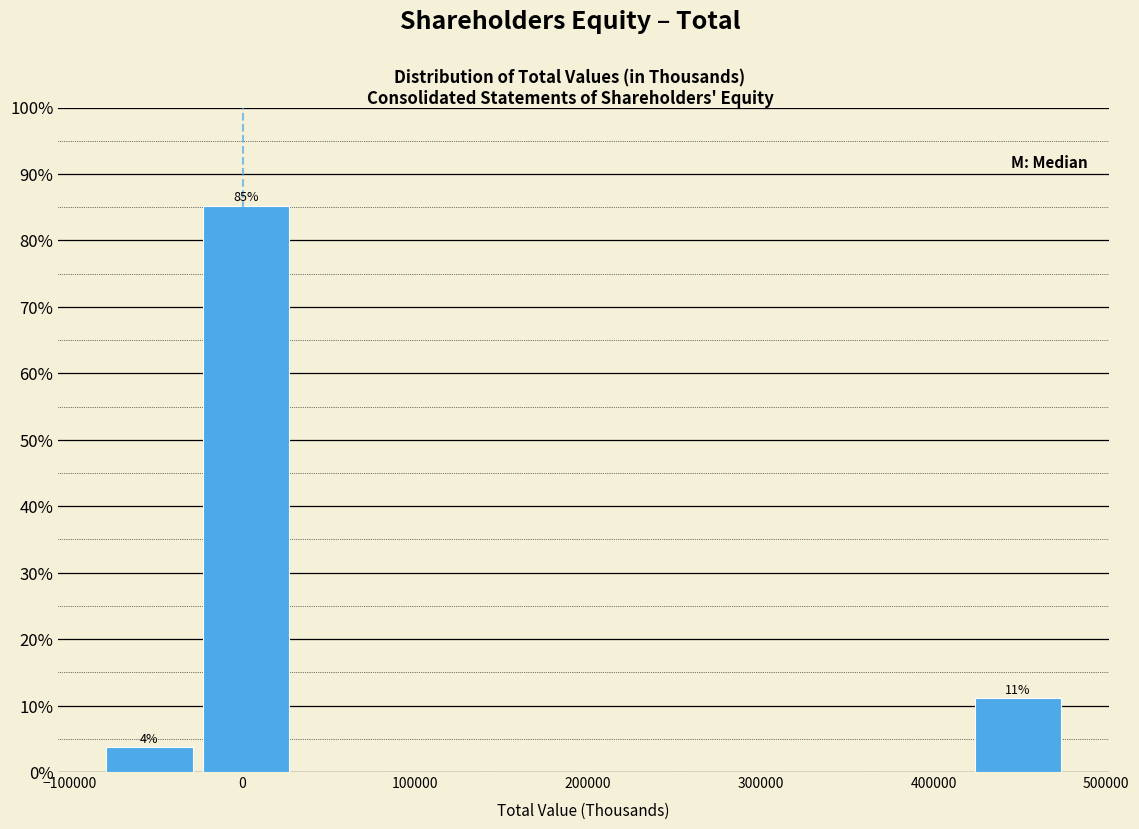

Which range on the x-axis has the tallest bar?

-30000 to 30000